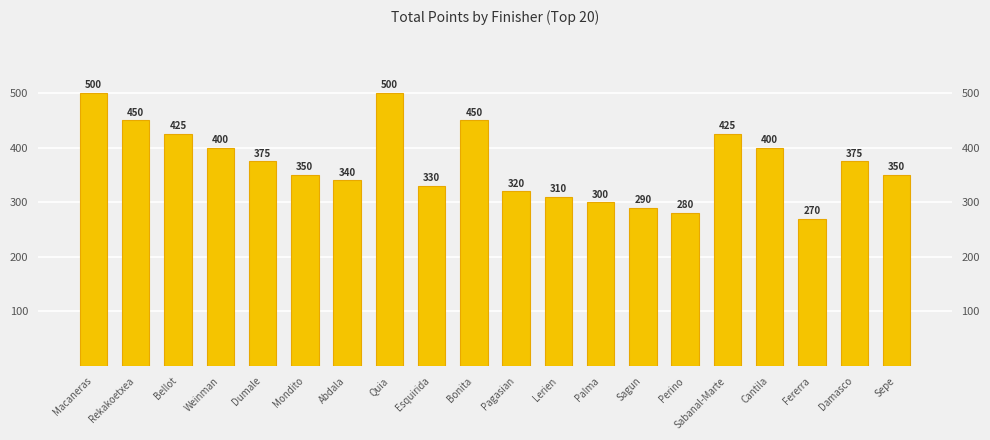

Reading right to left, what are all the values shown in this chart?

Sepe=350	Damasco=375	Fererra=270	Cantila=400	Sabanal-Marte=425	Perino=280	Sagun=290	Palma=300	Lerien=310	Pagasian=320	Bonita=450	Esquirida=330	Quia=500	Abdala=340	Mondito=350	Dumale=375	Weinman=400	Bellot=425	Rekakoetxea=450	Macaneras=500